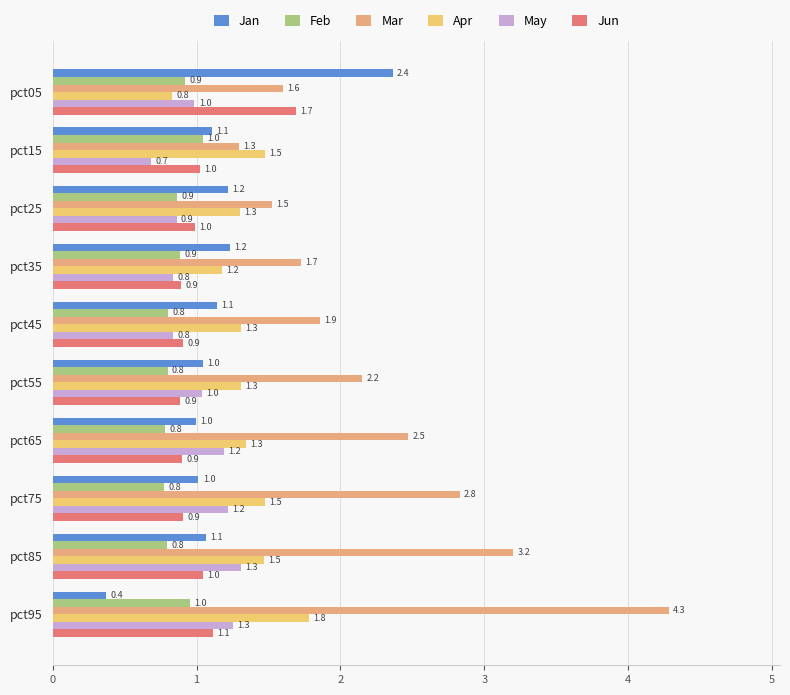

How many Feb values are between 0 and 1?

9